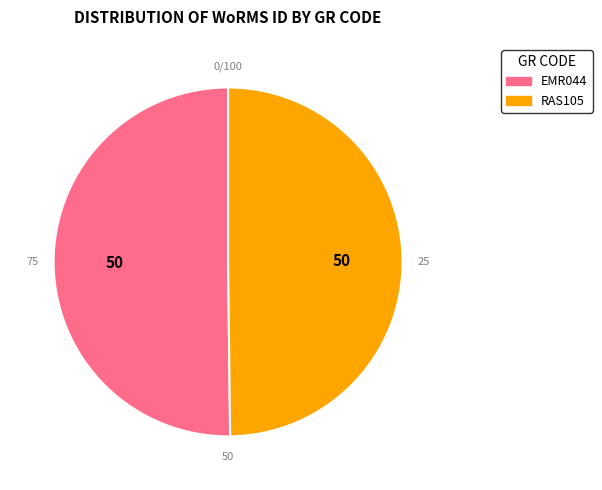

To the nearest percent, what portion does EMR044 represent?

50%